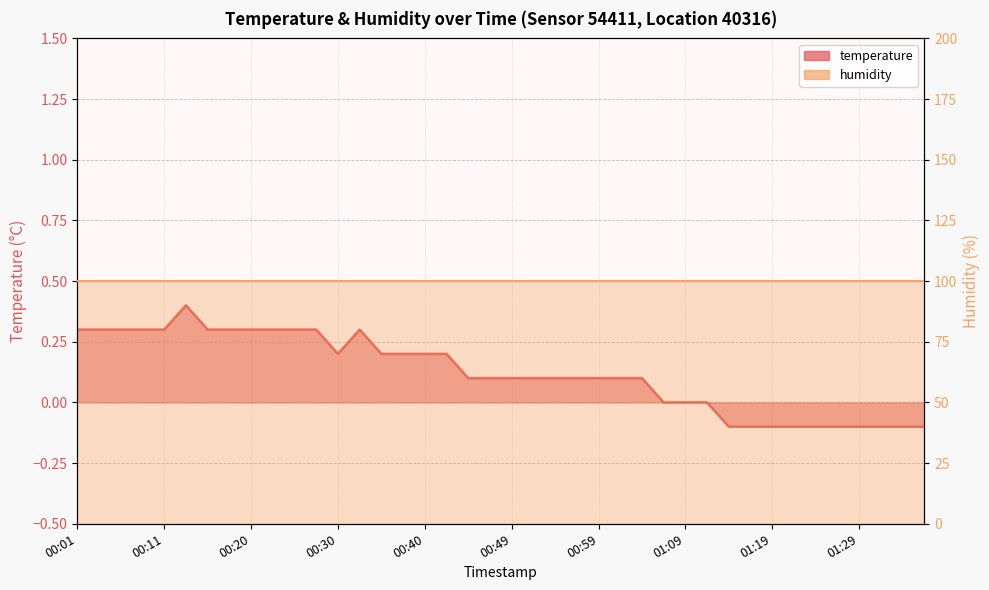

How many points are lower than both their immediate neighbors (excluding endpoints)?

1